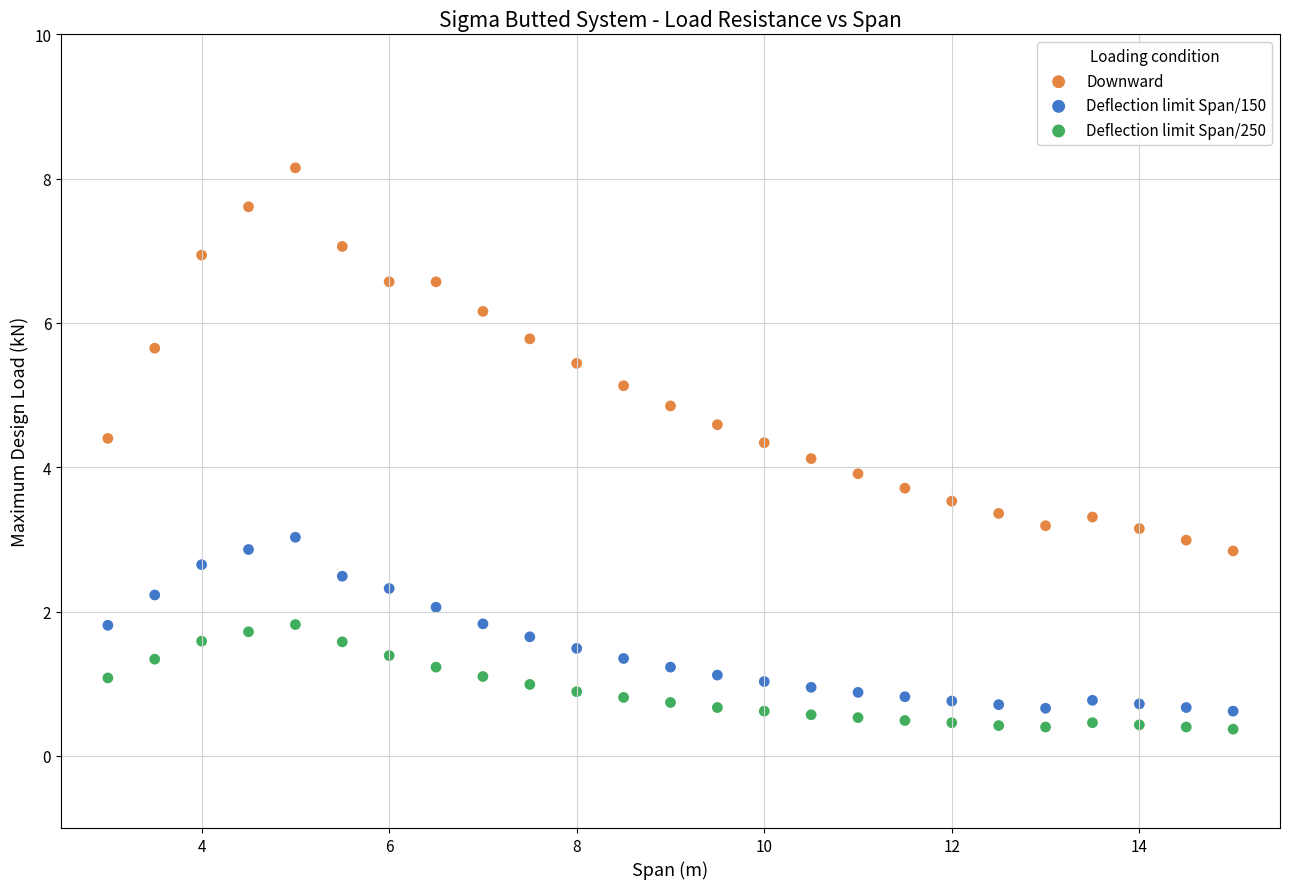

Across all data points, what is the range of Y values (max minus min)?

7.8